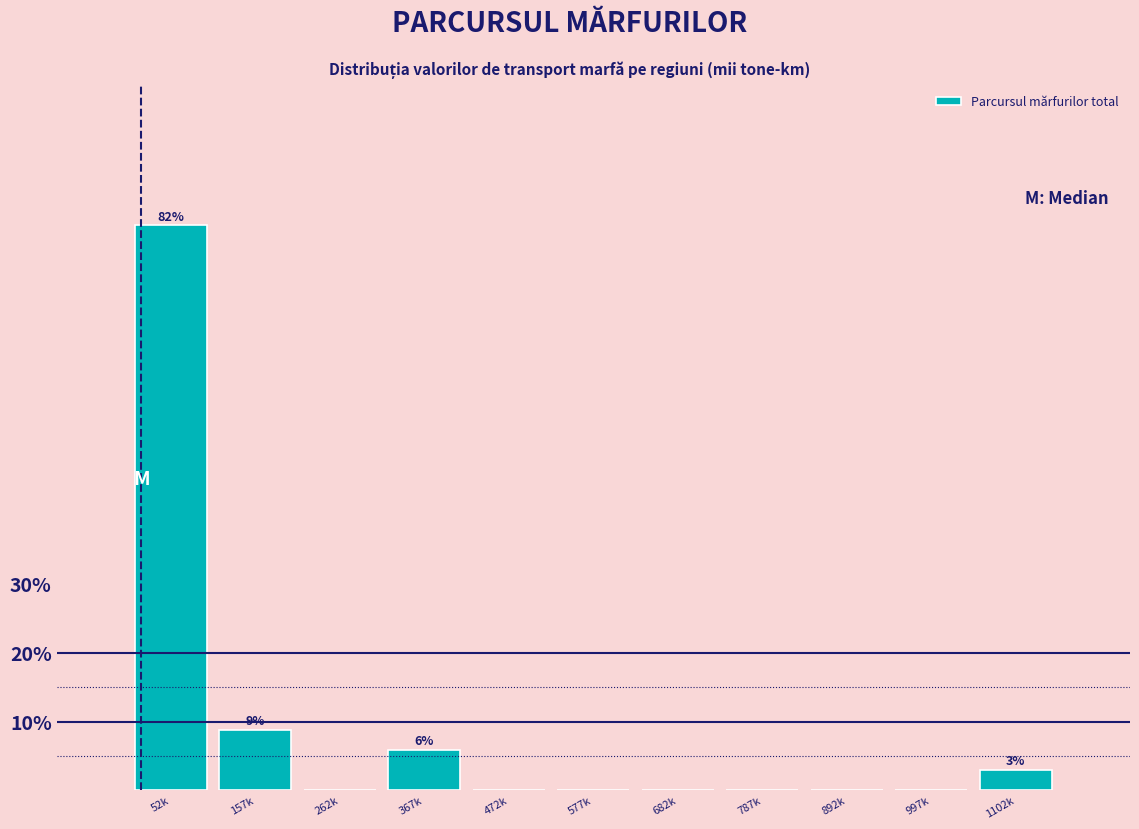

Reading left to right, extract all data points from this chart.

52k=82.4	157k=8.8	262k=0.0	367k=5.9	472k=0.0	577k=0.0	682k=0.0	787k=0.0	892k=0.0	997k=0.0	1102k=2.9